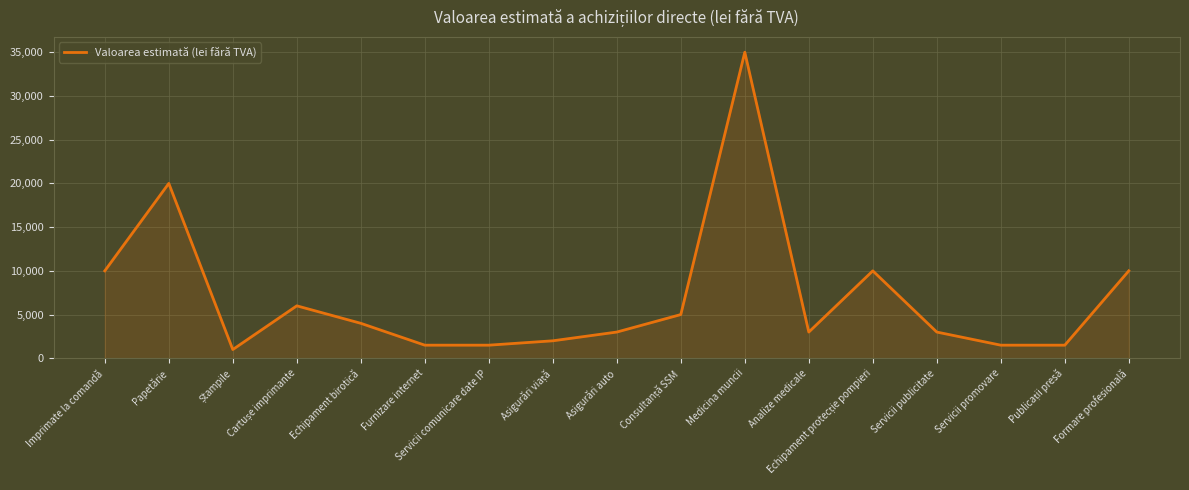

What is the sum of all values?

118000